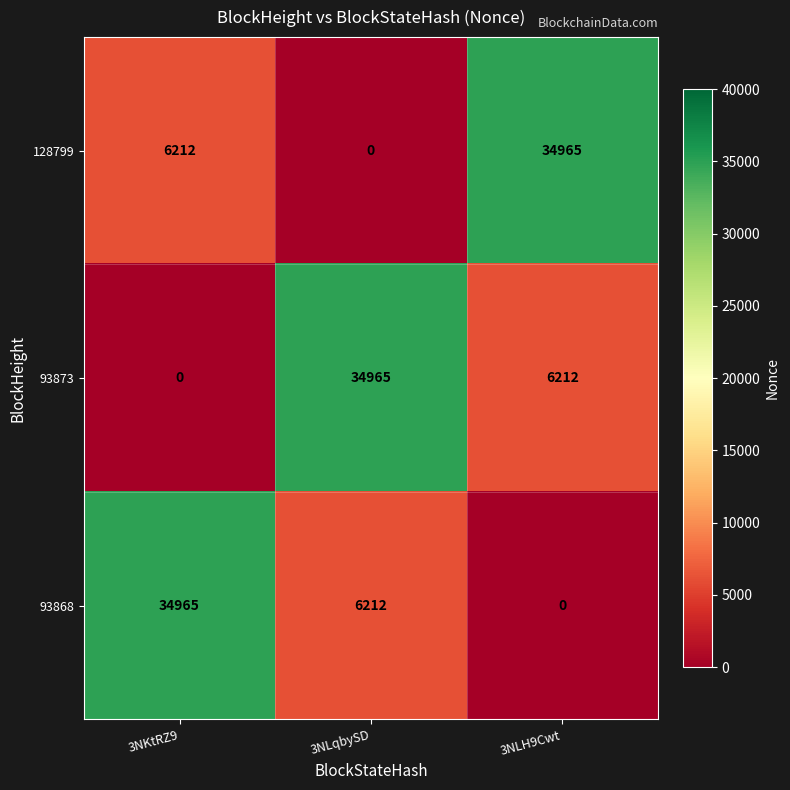

What is the greatest value displayed?

34965